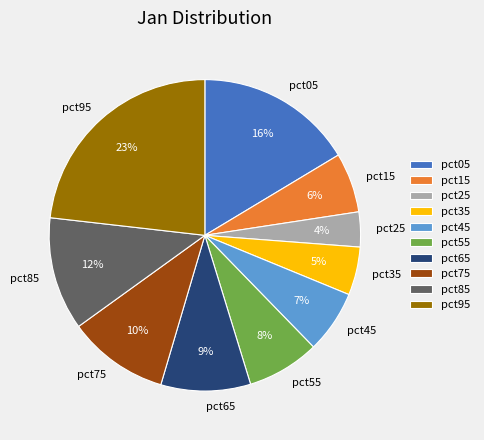

To the nearest percent, what portion does pct45 represent?

7%